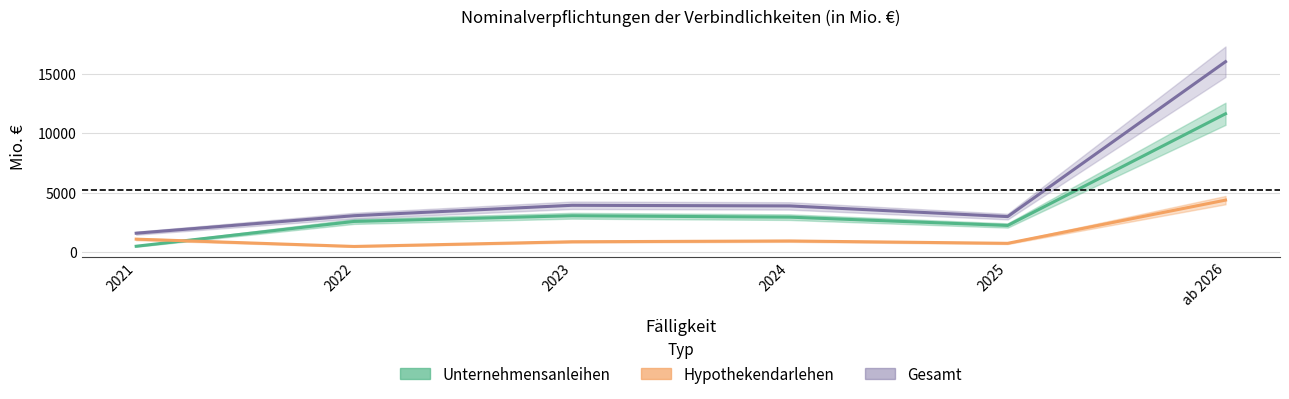

What is the highest value of the Gesamt series?

15997.6